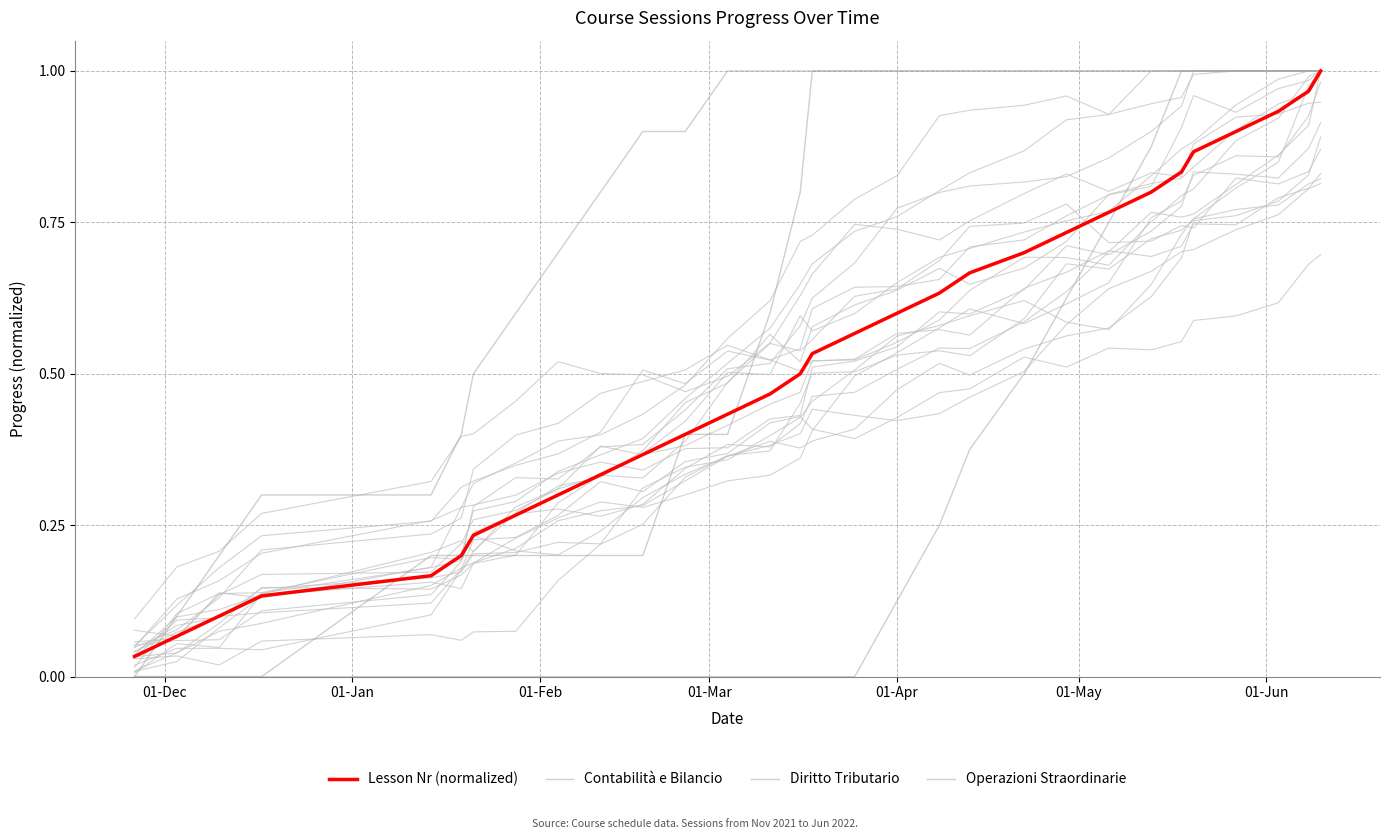

The value of Contabilità e Bilancio at 28 is 1.8. True or false?

False